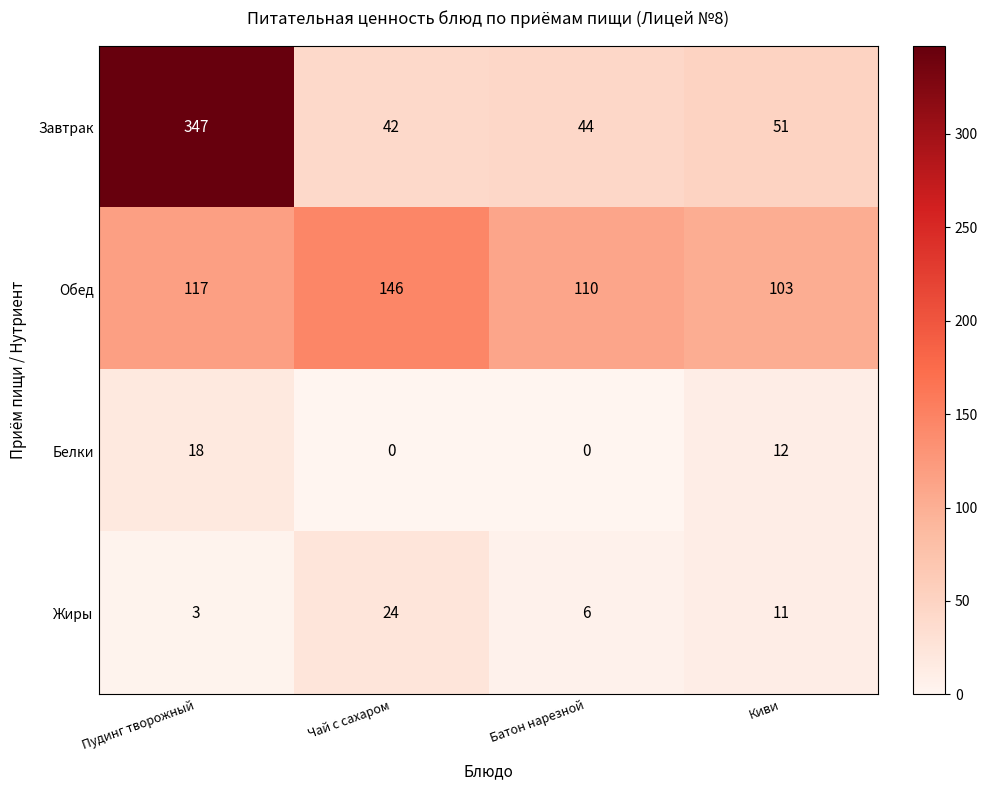

What is the spread (max minus min) of values at Батон нарезной?

110